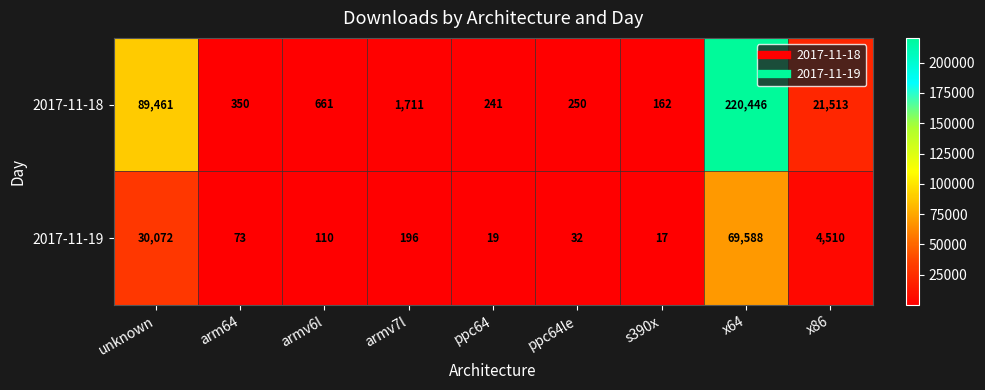

What is the spread (max minus min) of values at arm64?

277